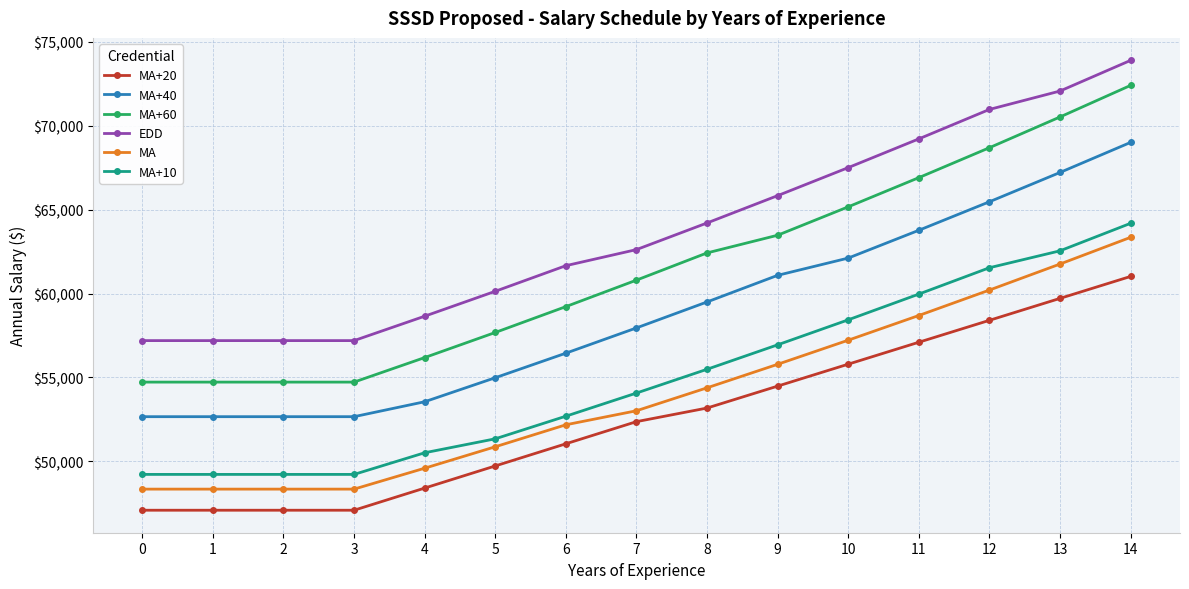

Is it true that MA+40 equals 59500.2 at 8?

True